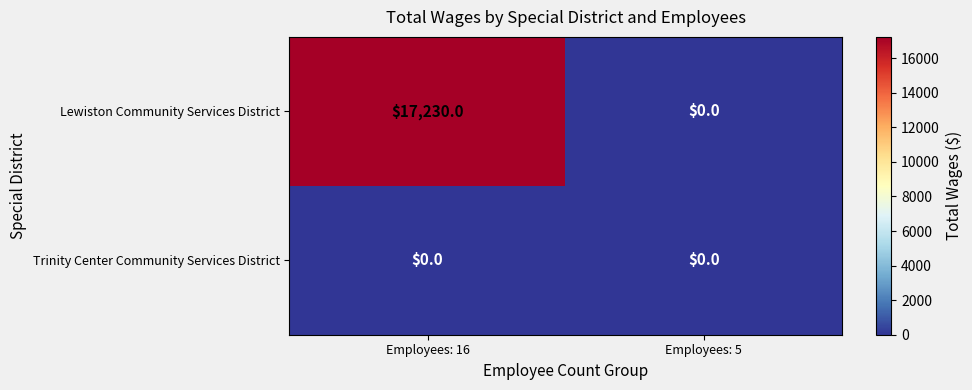

What is the greatest value displayed?

17230